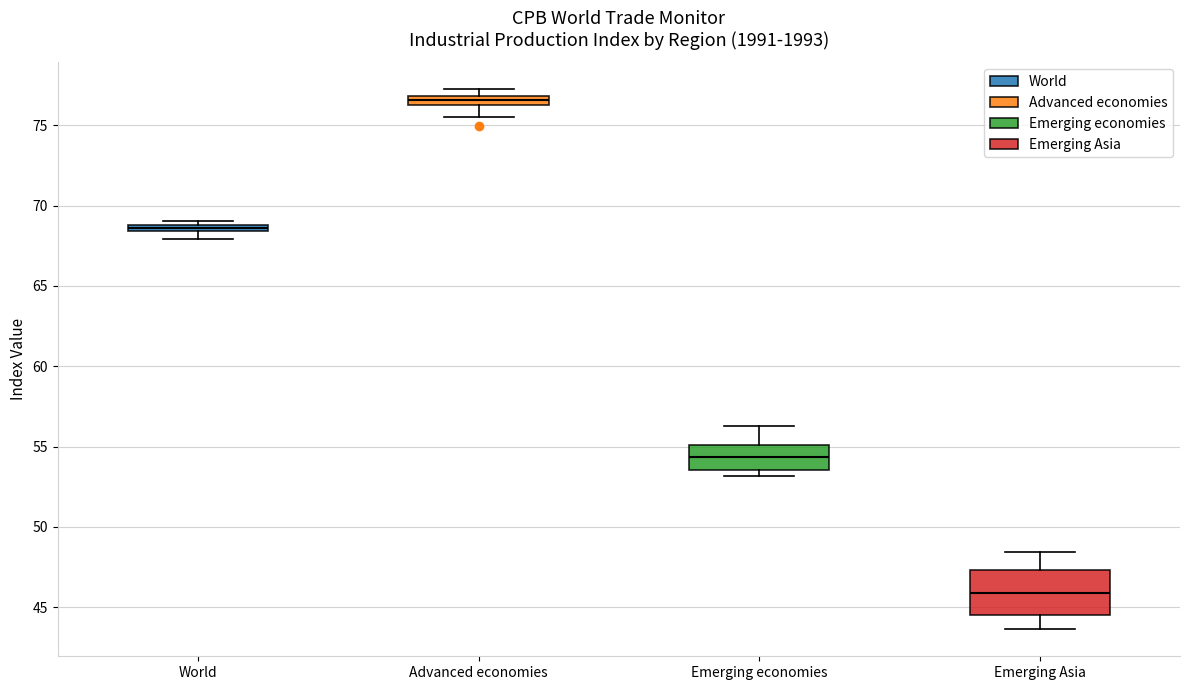

Which box has the highest median line?

Advanced economies